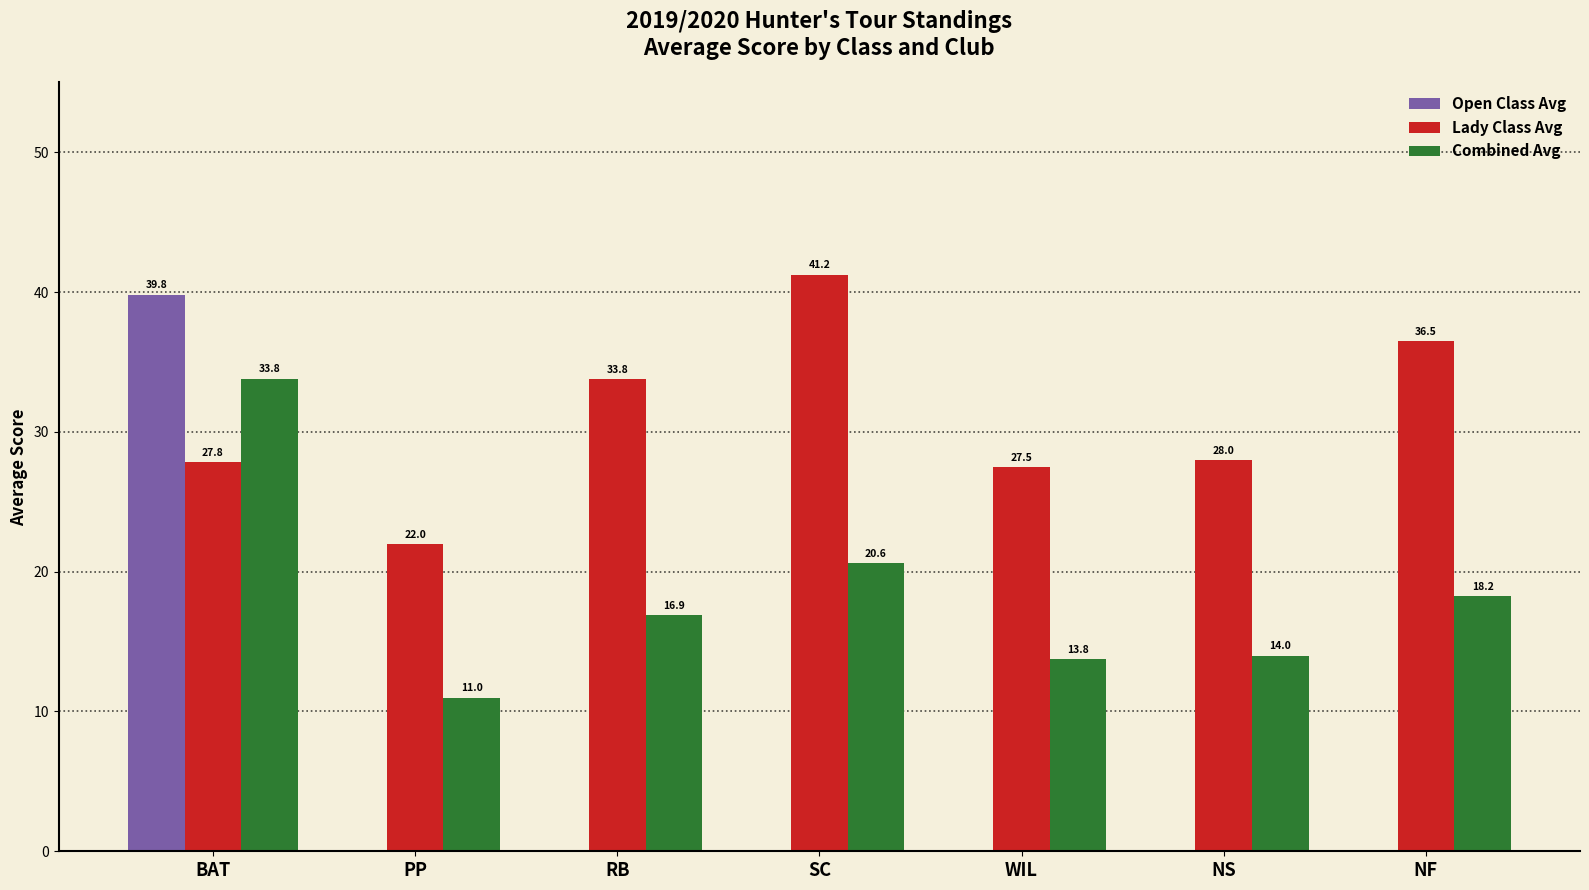

What is the sum of all Open Class Avg values?

39.8